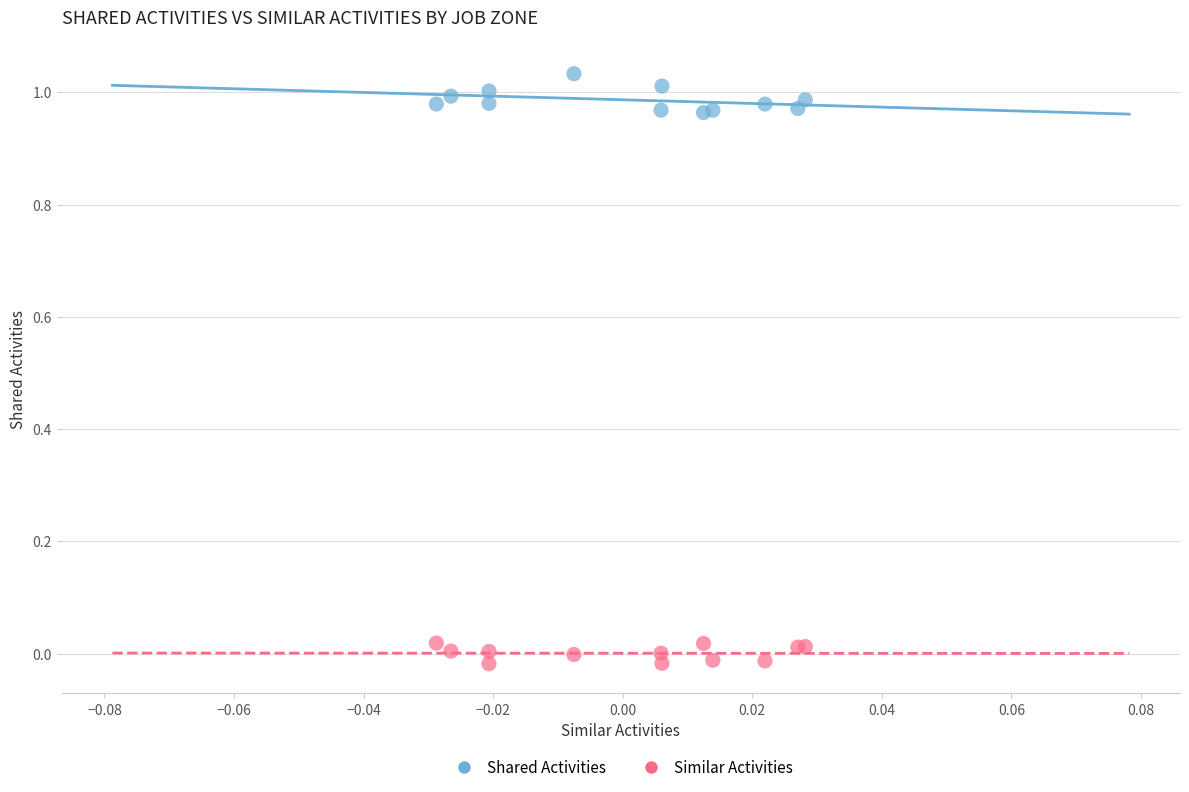

Which series has the largest Y range (max minus min)?

Shared Activities